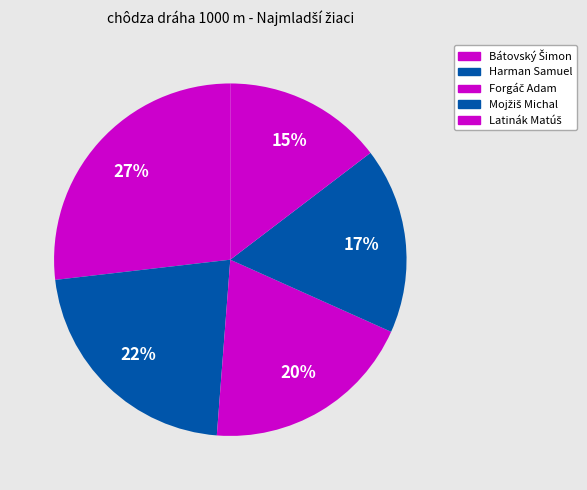

How many segments does this pie chart have?

5